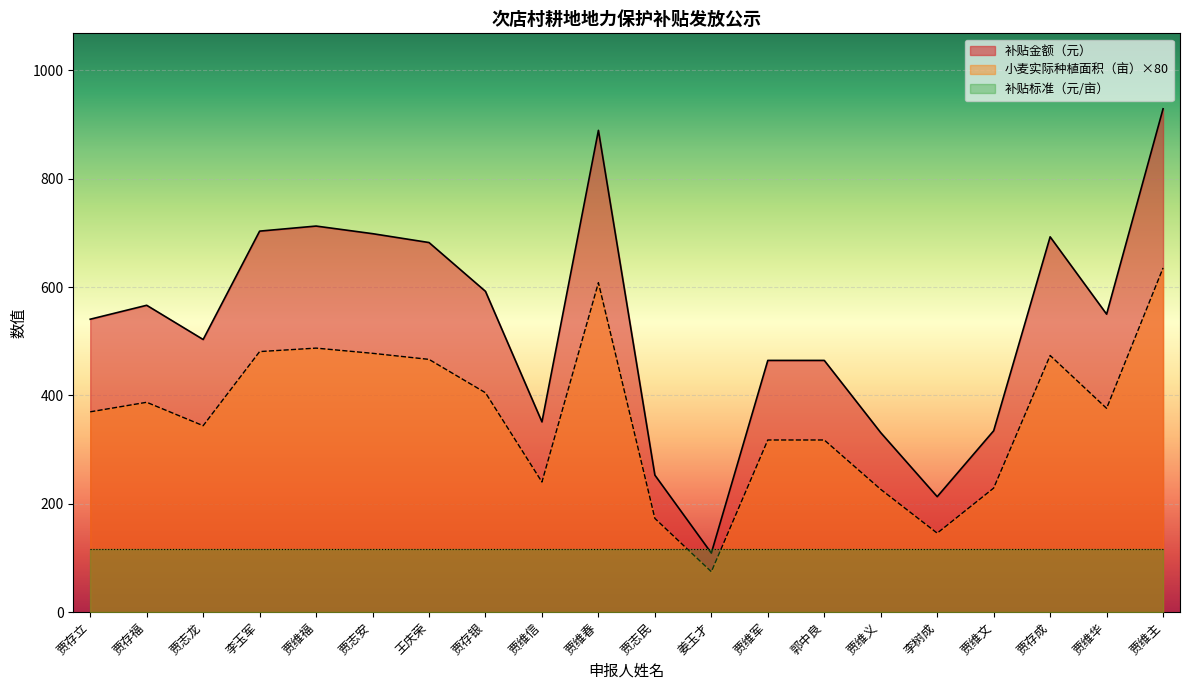

Where does the 小麦实际种植面积（亩） series first go above 376?

贾存福